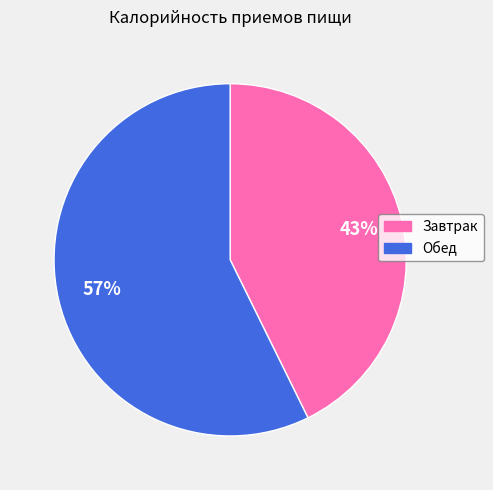

Rank the categories by value from lowest to highest.

Завтрак, Обед